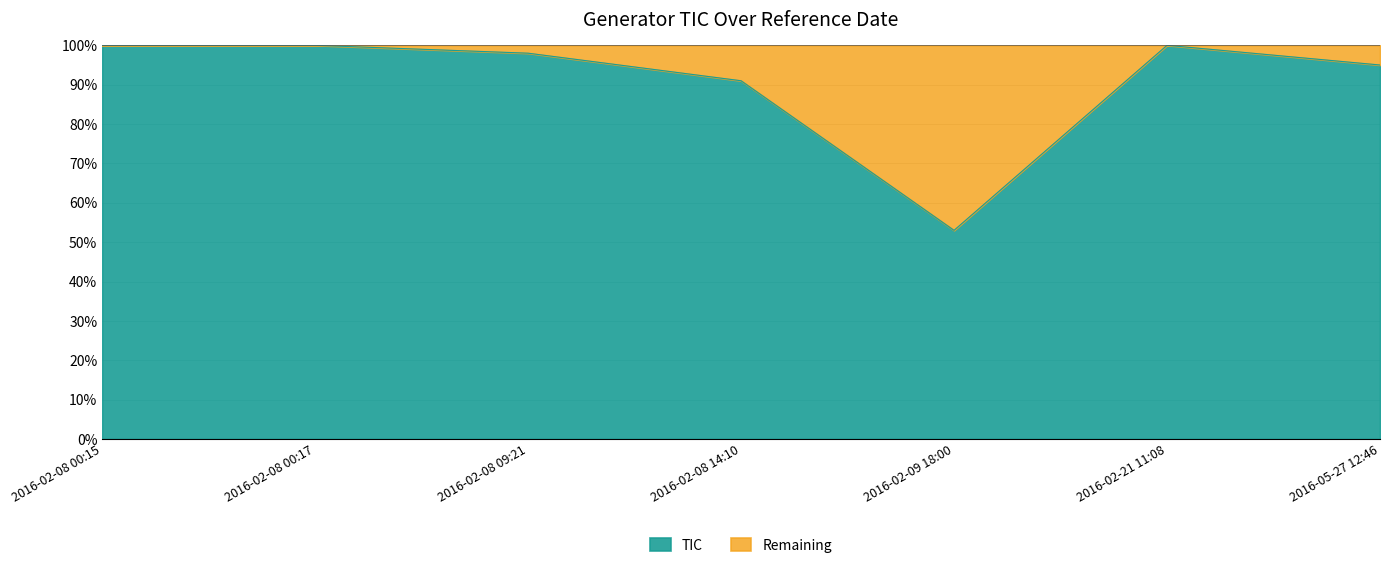

Does the chart have visible grid lines?

Yes